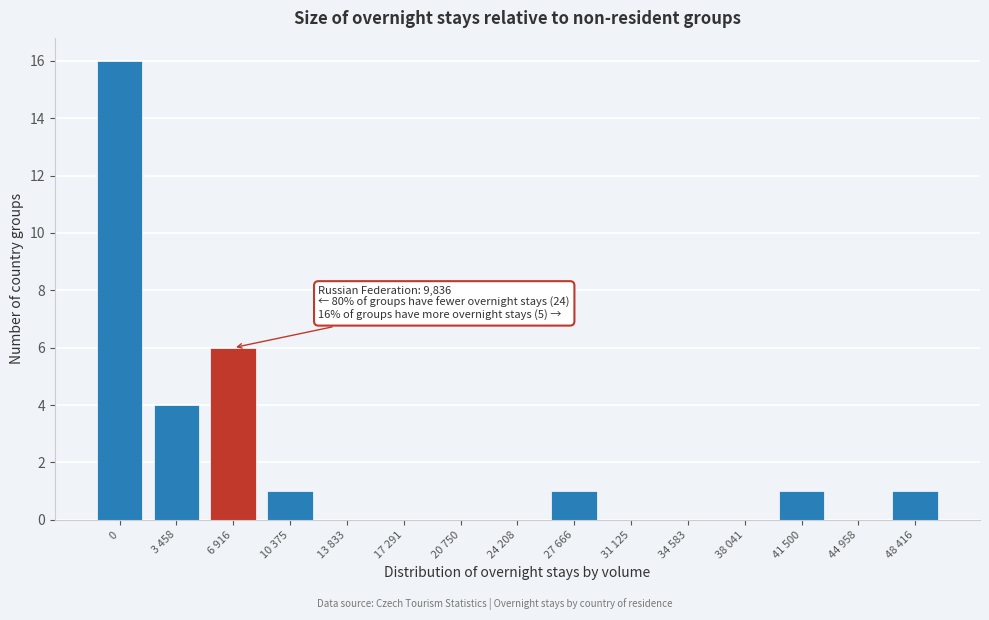

Reading left to right, transcribe all the data shown in this chart.

0=16	3 458=4	6 916=6	10 375=1	13 833=0	17 291=0	20 750=0	24 208=0	27 666=1	31 125=0	34 583=0	38 041=0	41 500=1	44 958=0	48 416=1